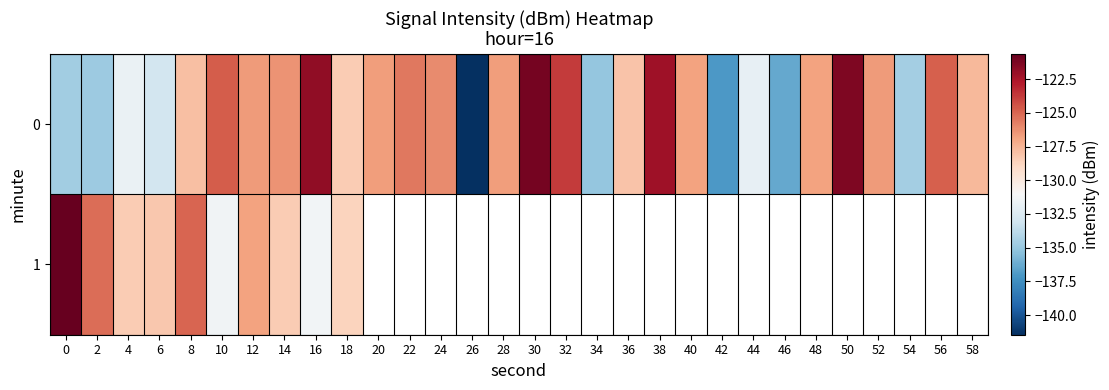

At 42, list the series in order from smallest to largest.

0, 1